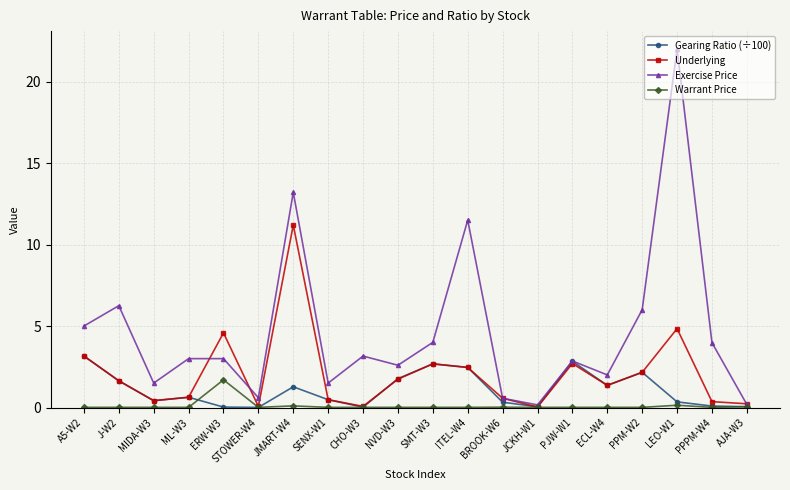

List the series in order of their overall mean, lowest first.

Warrant Price, Gearing Ratio (÷100), Underlying, Exercise Price